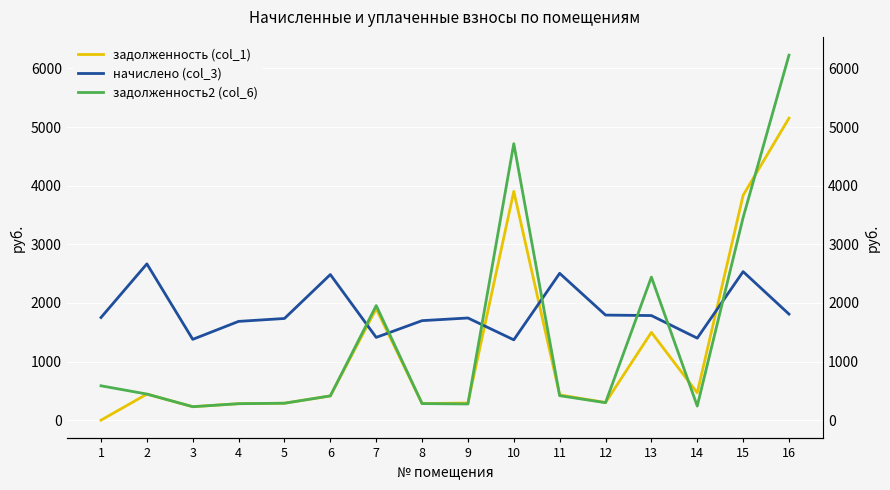

Count the number of categories in the chart.

16